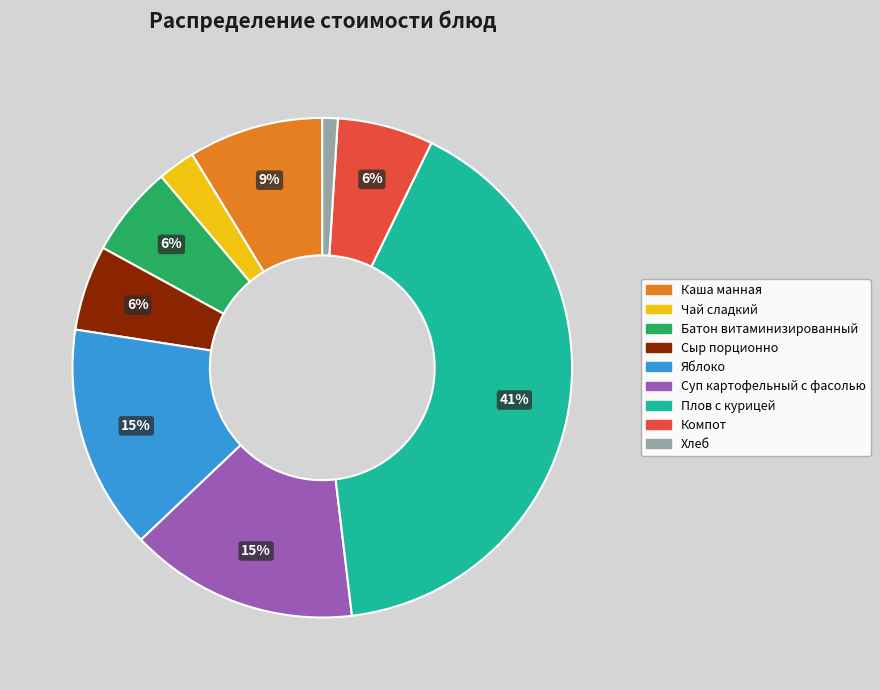

True or false: Плов с курицей accounts for 53% of the total.

False